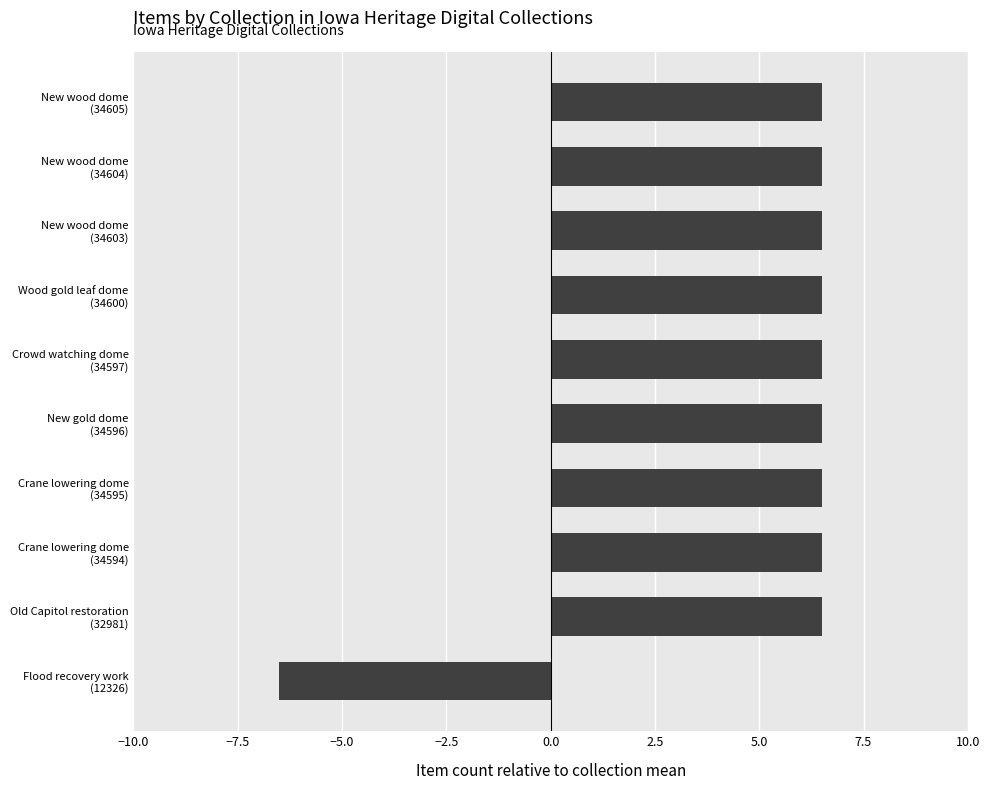

What is the difference between the maximum and minimum values?

13.0